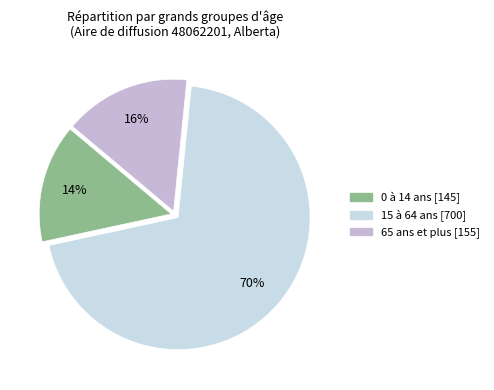

How many segments does this pie chart have?

3